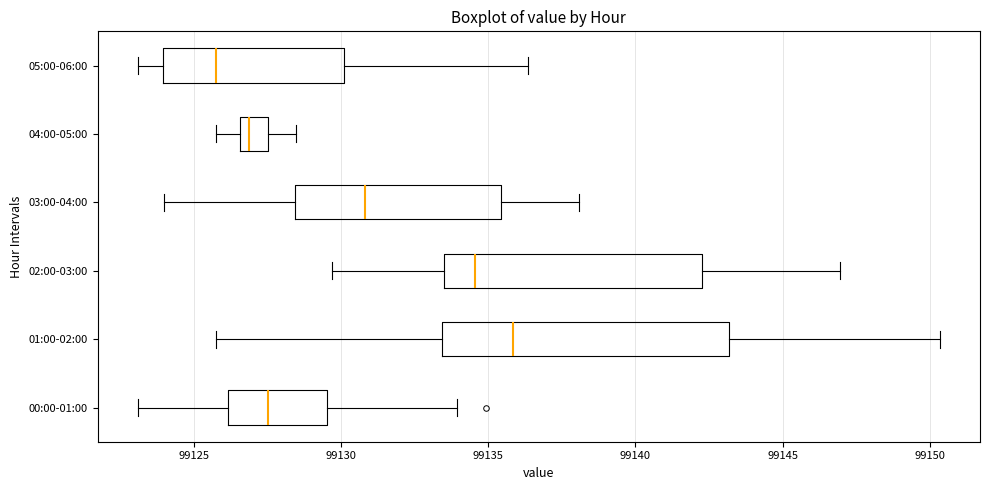

Which box is the widest, from its left edge to its right edge?

01:00-02:00